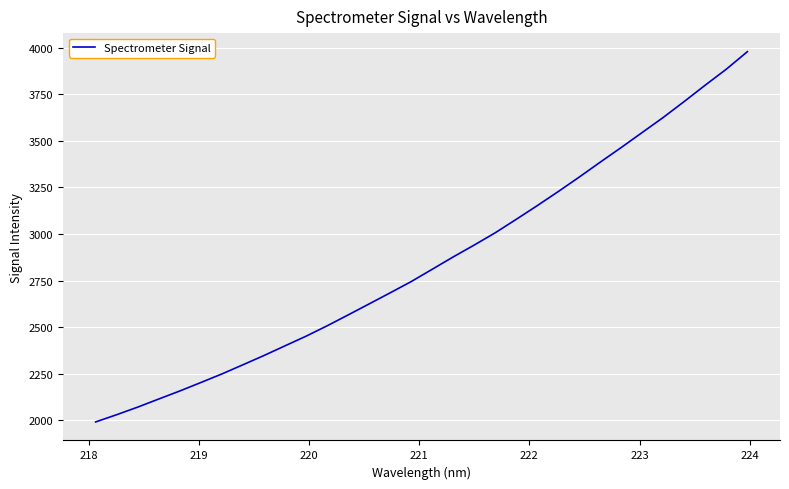

What is the minimum value shown in the chart?

1990.1